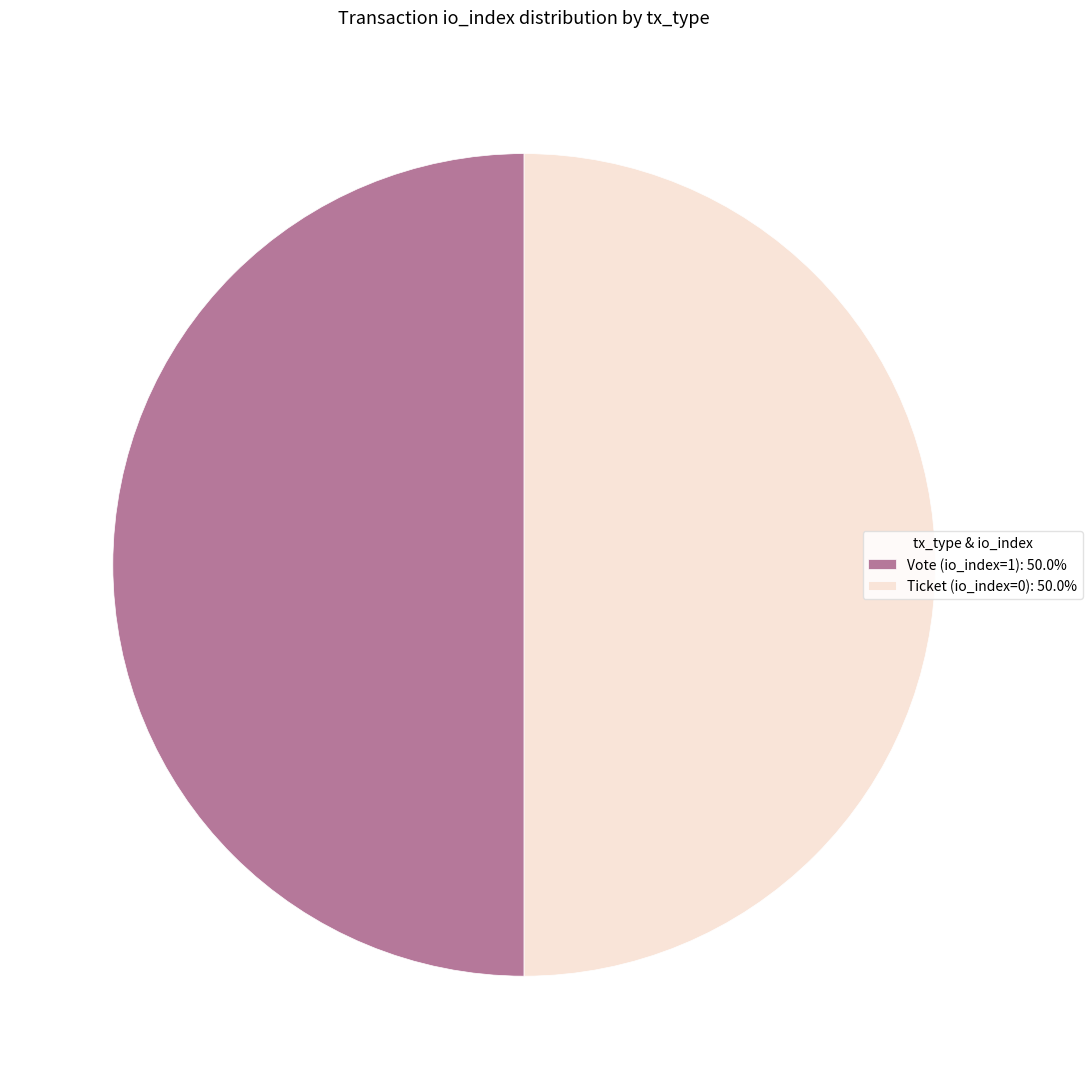

Is it true that Ticket (io_index=0) is 1% of the pie?

False